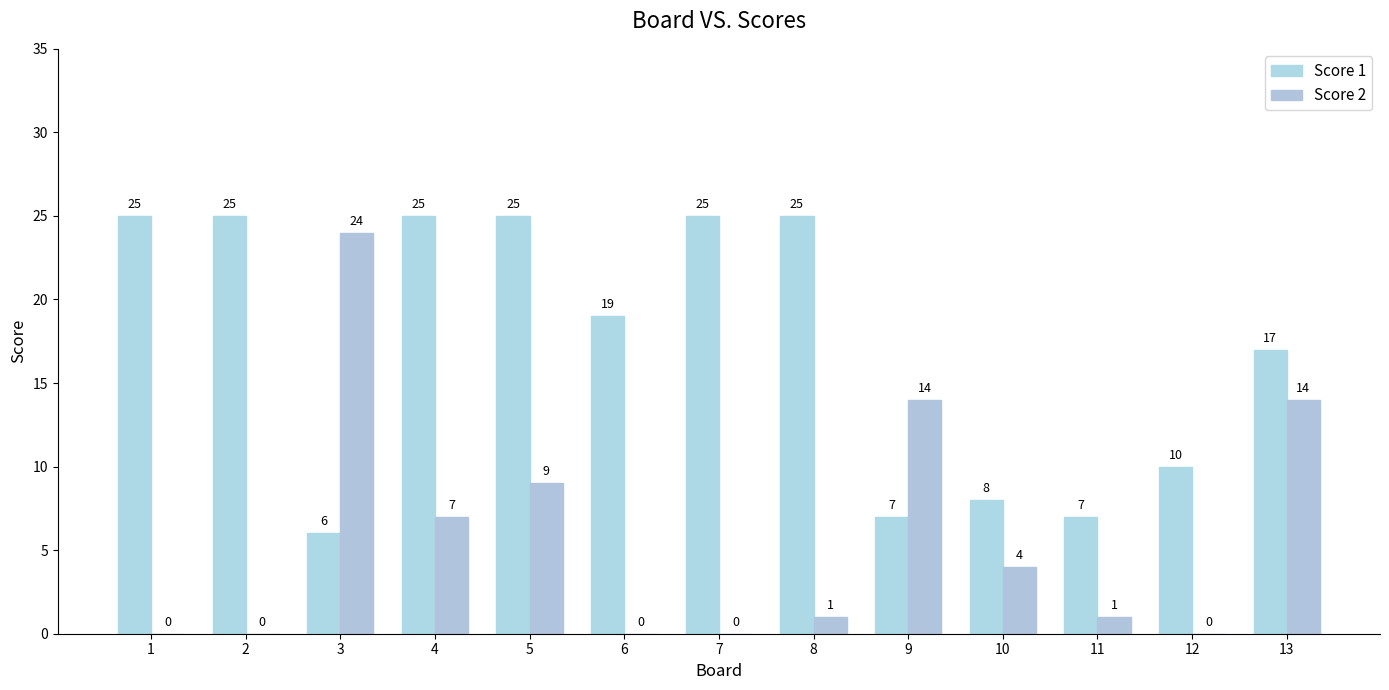

How many data points does each series have?

13